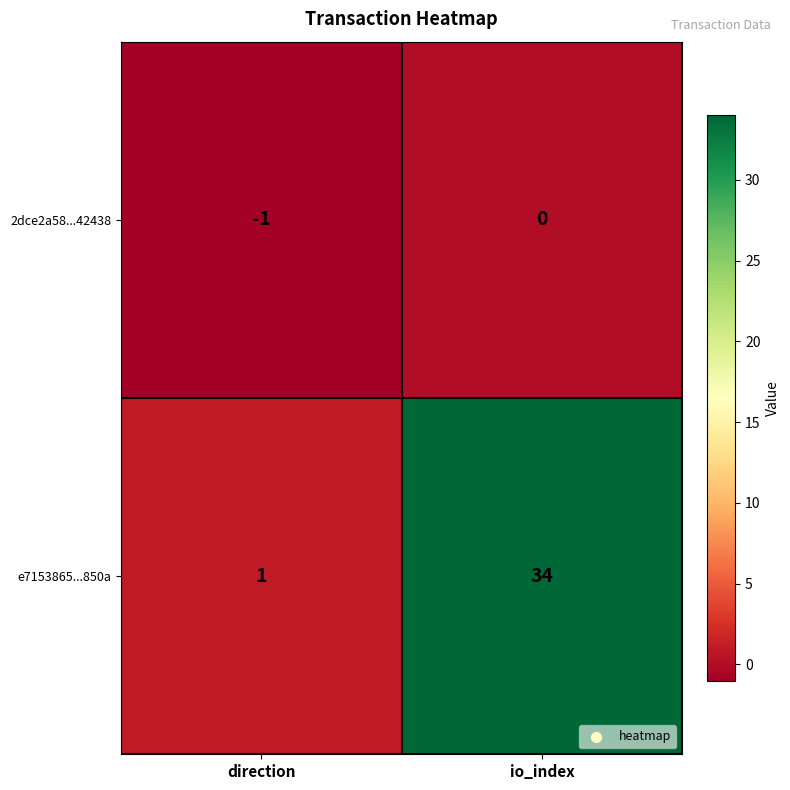

Count the number of categories in the chart.

2